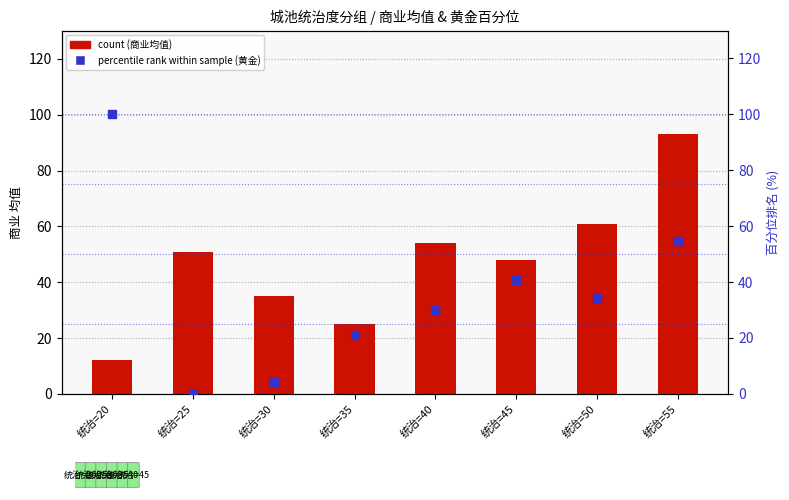

Which series has the largest total across all categories?

count (商业)